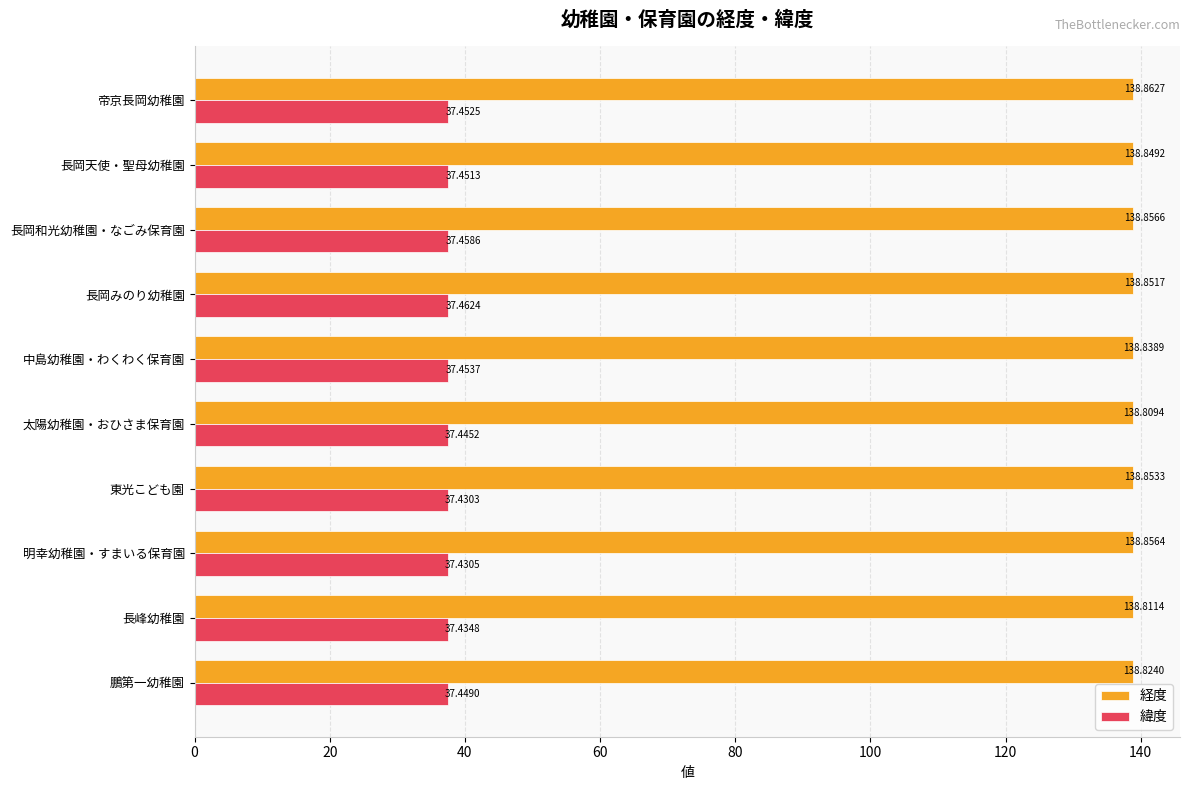

At which label does 経度 reach its peak?

帝京長岡幼稚園